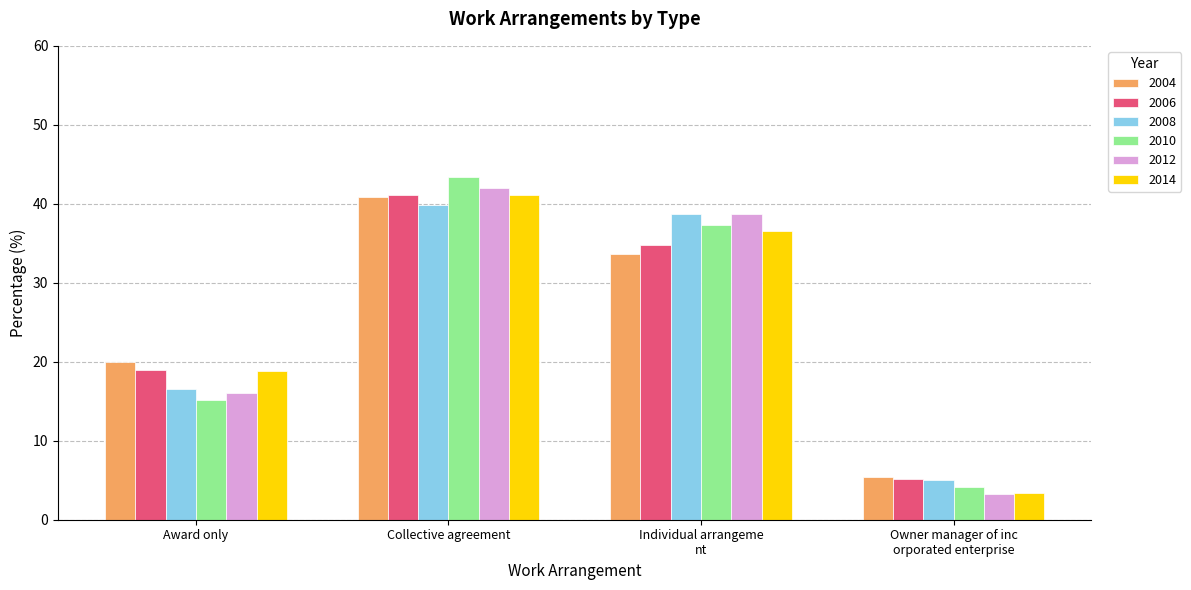

Reading right to left, transcribe all the data shown in this chart.

2004: 5.4	33.6	40.9	20.0
2006: 5.1	34.8	41.1	19.0
2008: 5.0	38.7	39.8	16.5
2010: 4.1	37.3	43.4	15.2
2012: 3.3	38.7	42.0	16.1
2014: 3.4	36.6	41.1	18.8